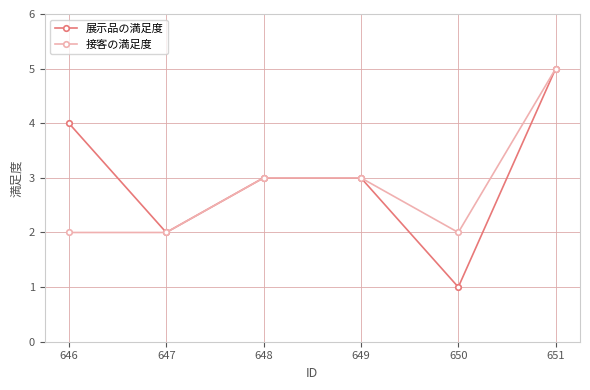

Which category has the highest value across all series?

651